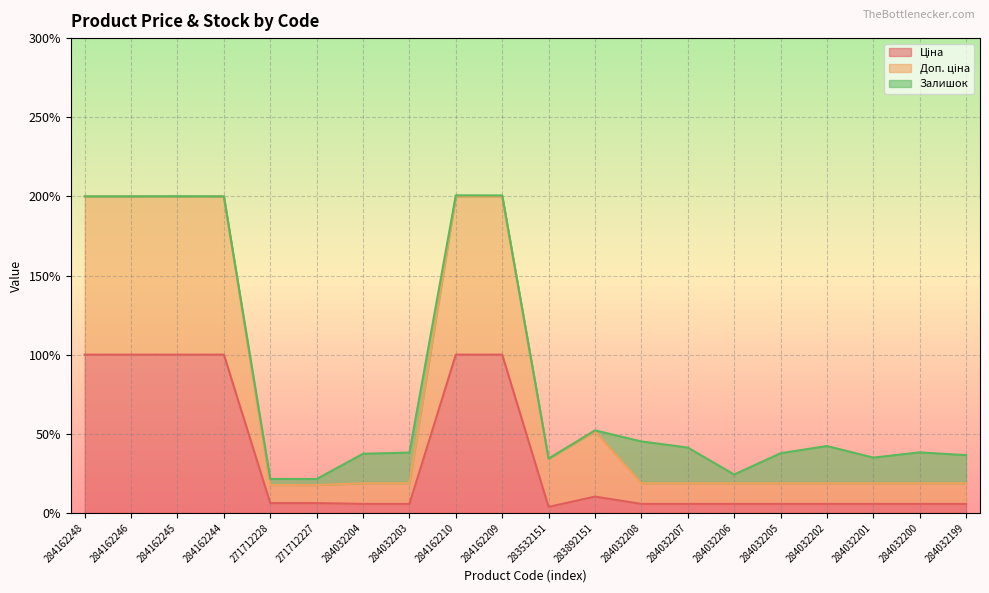

What position from the left is 283892151?

12